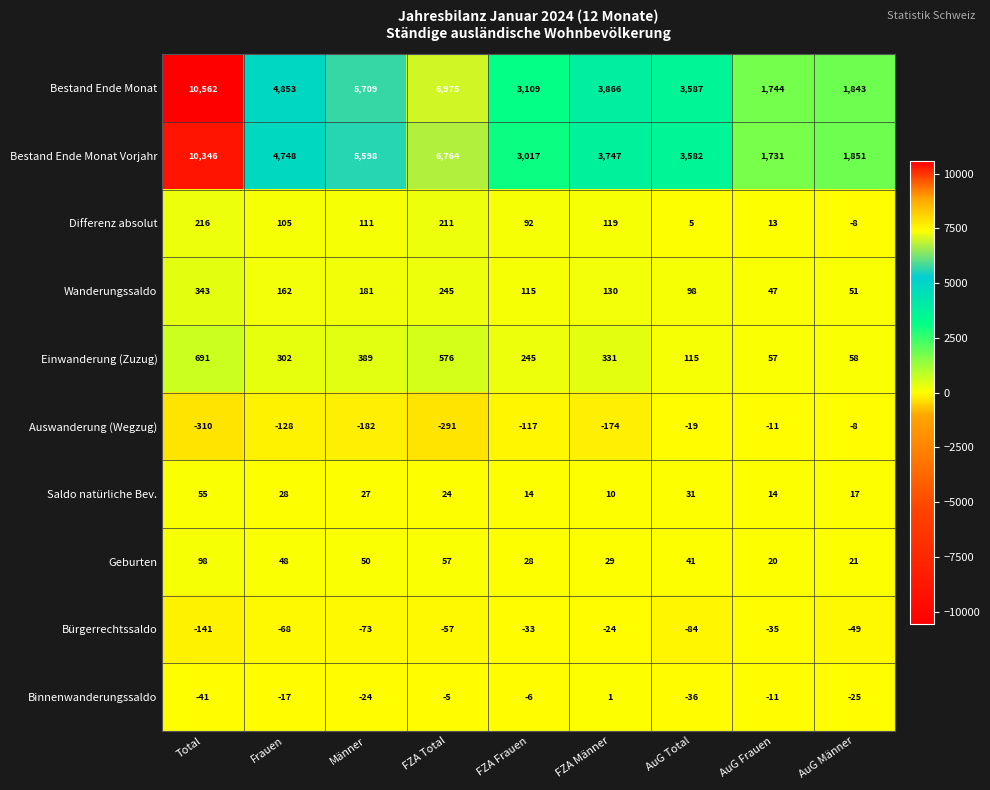

What is the total value across all series at AuG Total?

7320